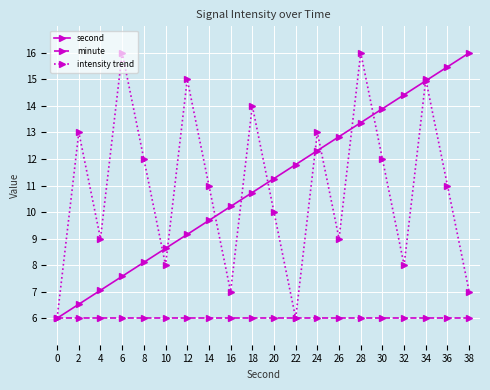

What is the value of the second point at the 16th from the left?

13.9